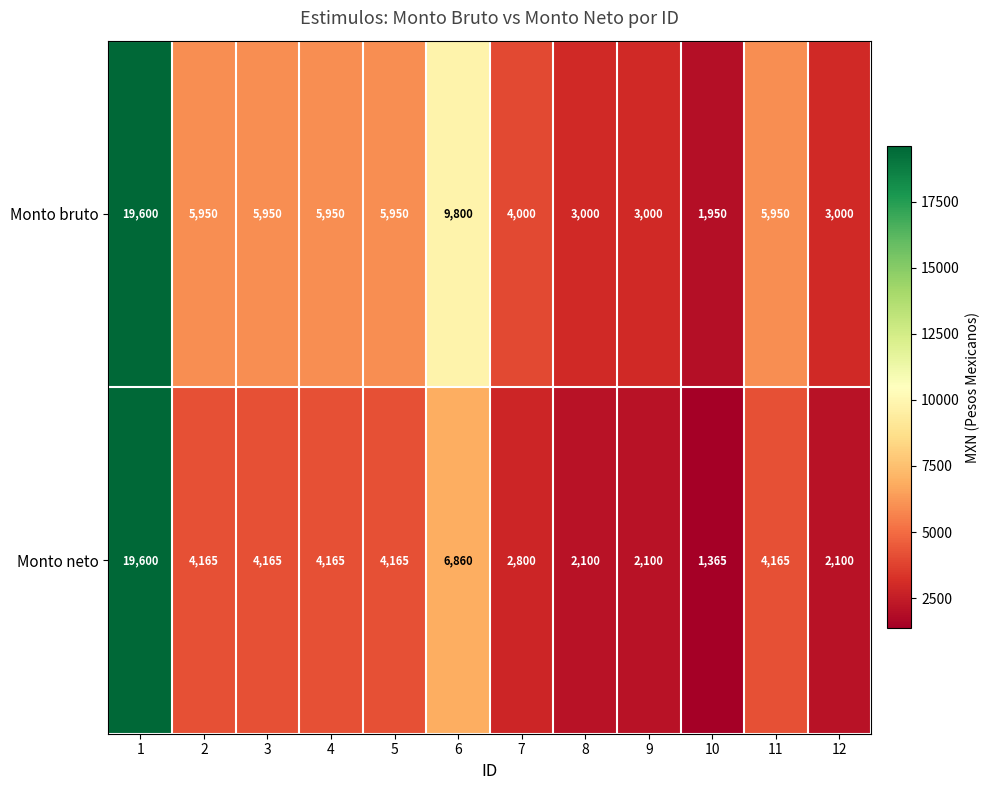

What is the total value across all series at 5?

10115